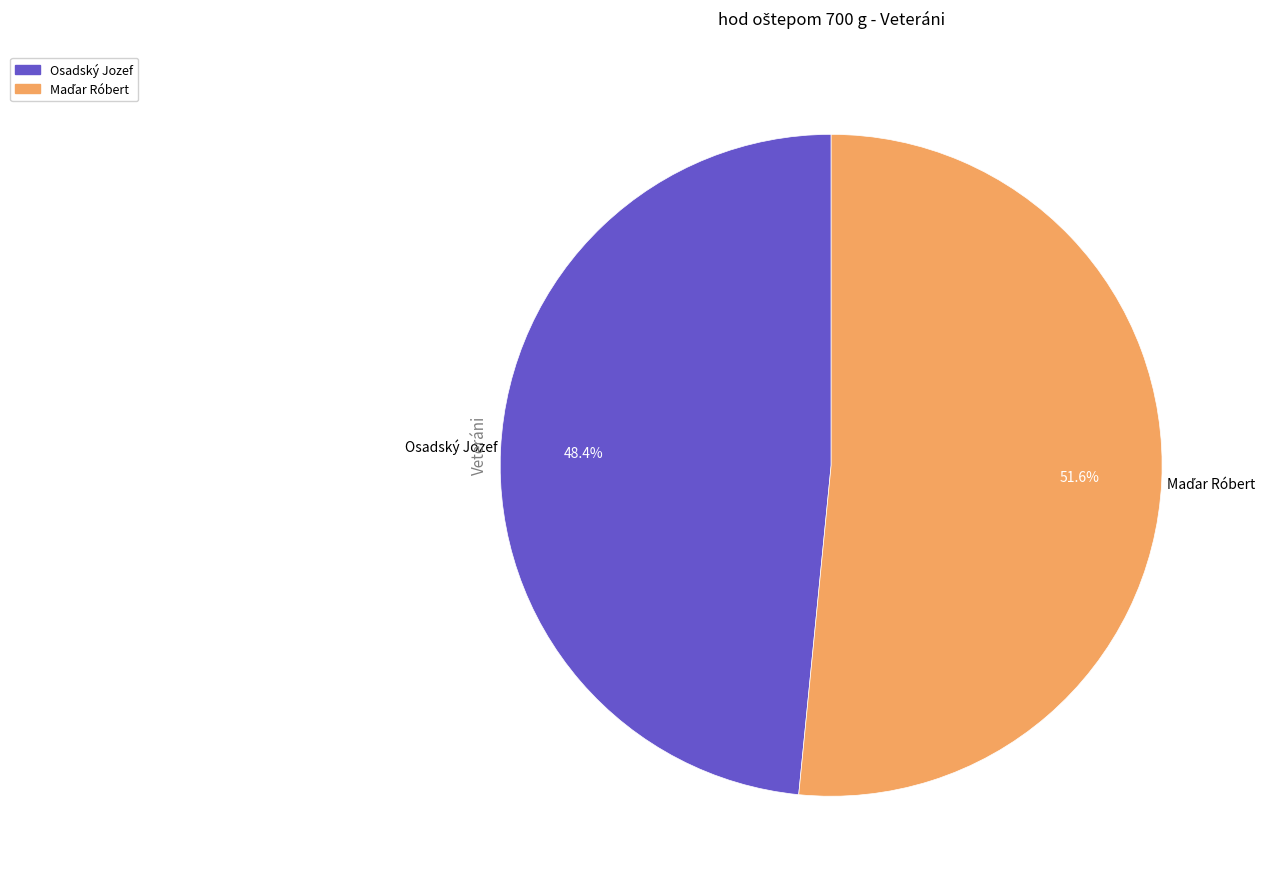

To the nearest percent, what is the difference between the largest and smallest slice percentages?

3%